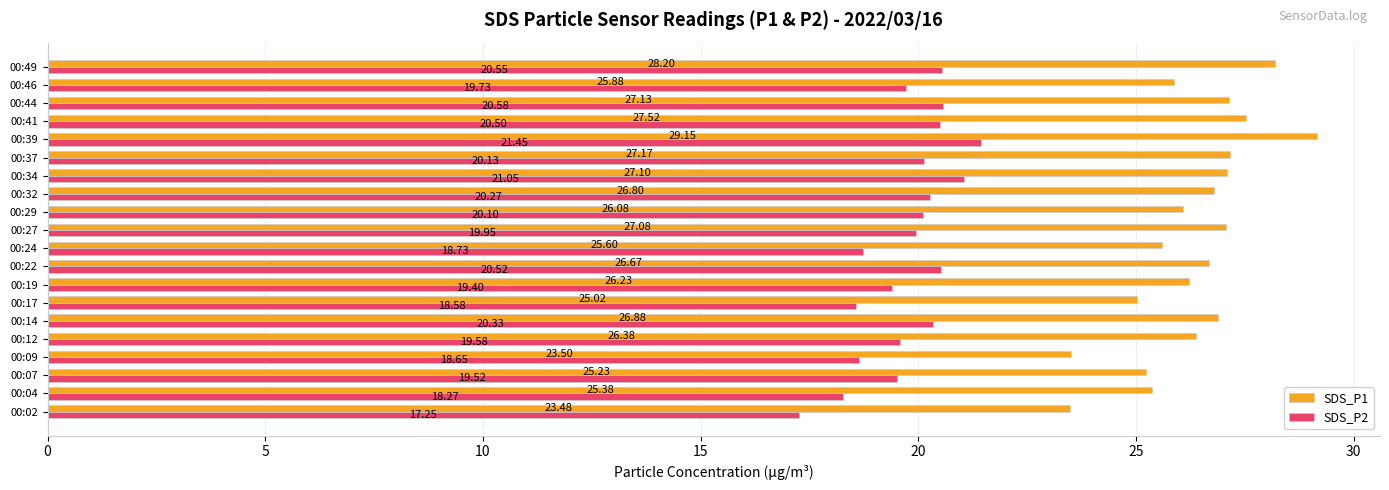

What is the average value of the SDS_P1 series?

26.3